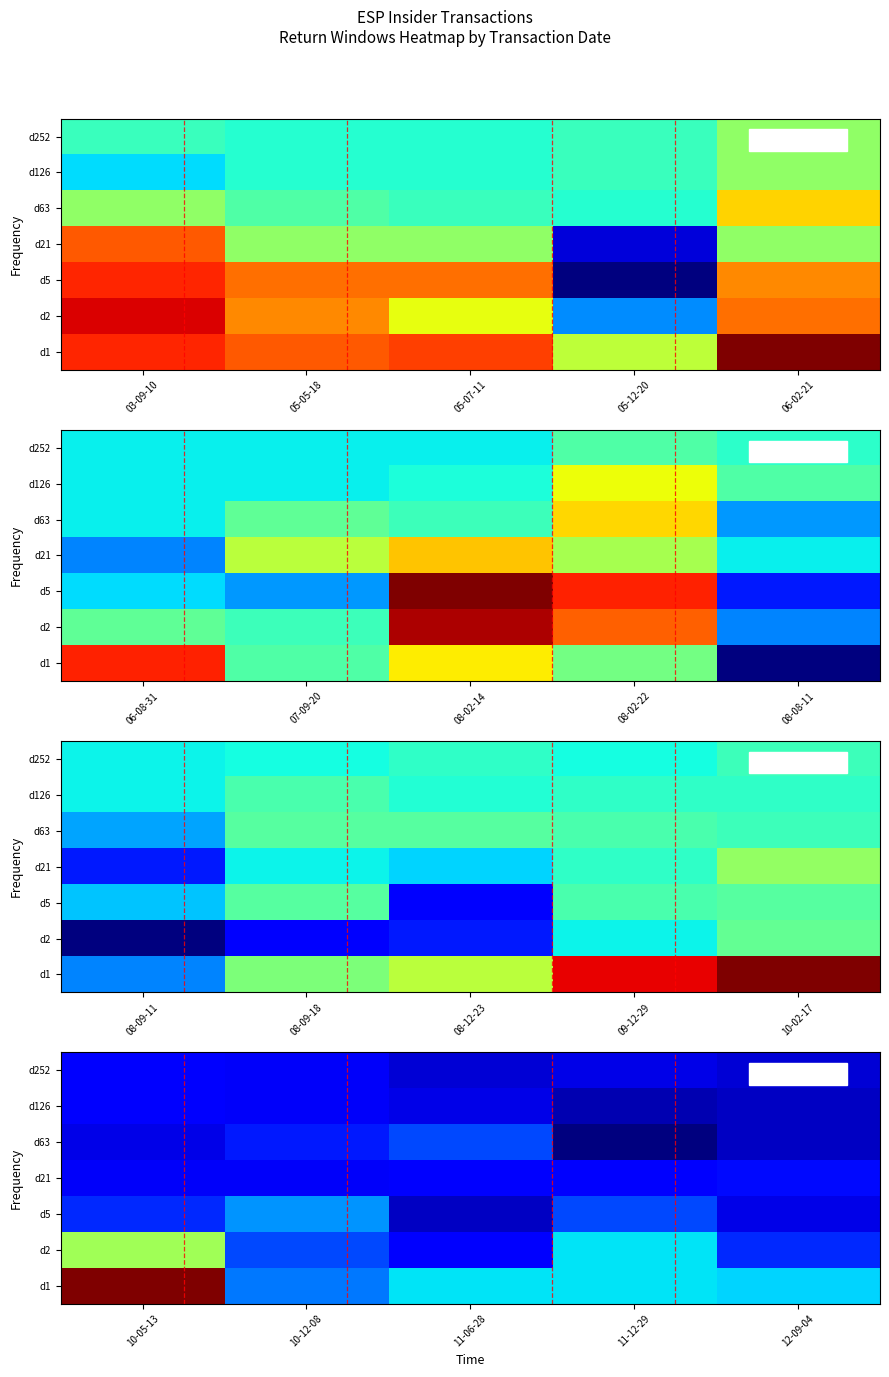

Which has a higher value, 11-06-28 or 10-12-08?

10-12-08